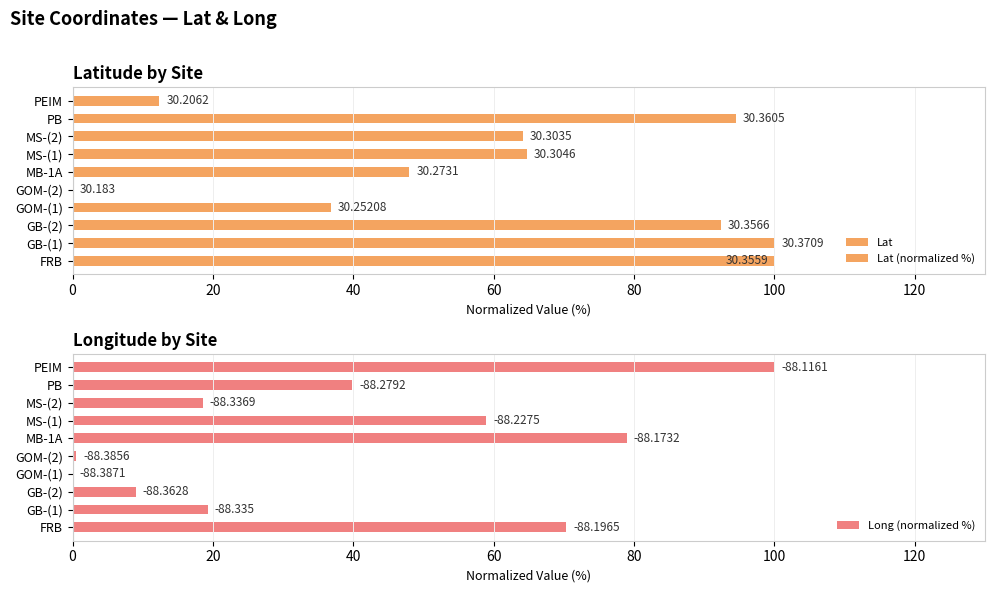

Is it true that Lat equals 36.8 at GOM-(1)?

True